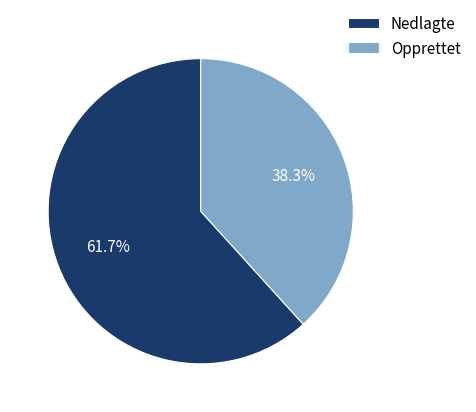

Rank the categories by value from lowest to highest.

Opprettet, Nedlagte